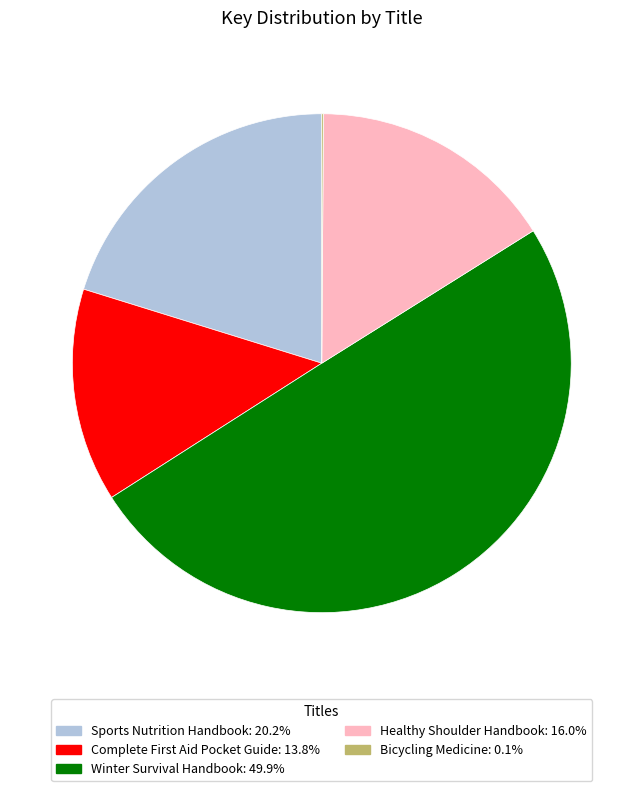

Between Sports Nutrition Handbook and Winter Survival Handbook, which is larger?

Winter Survival Handbook